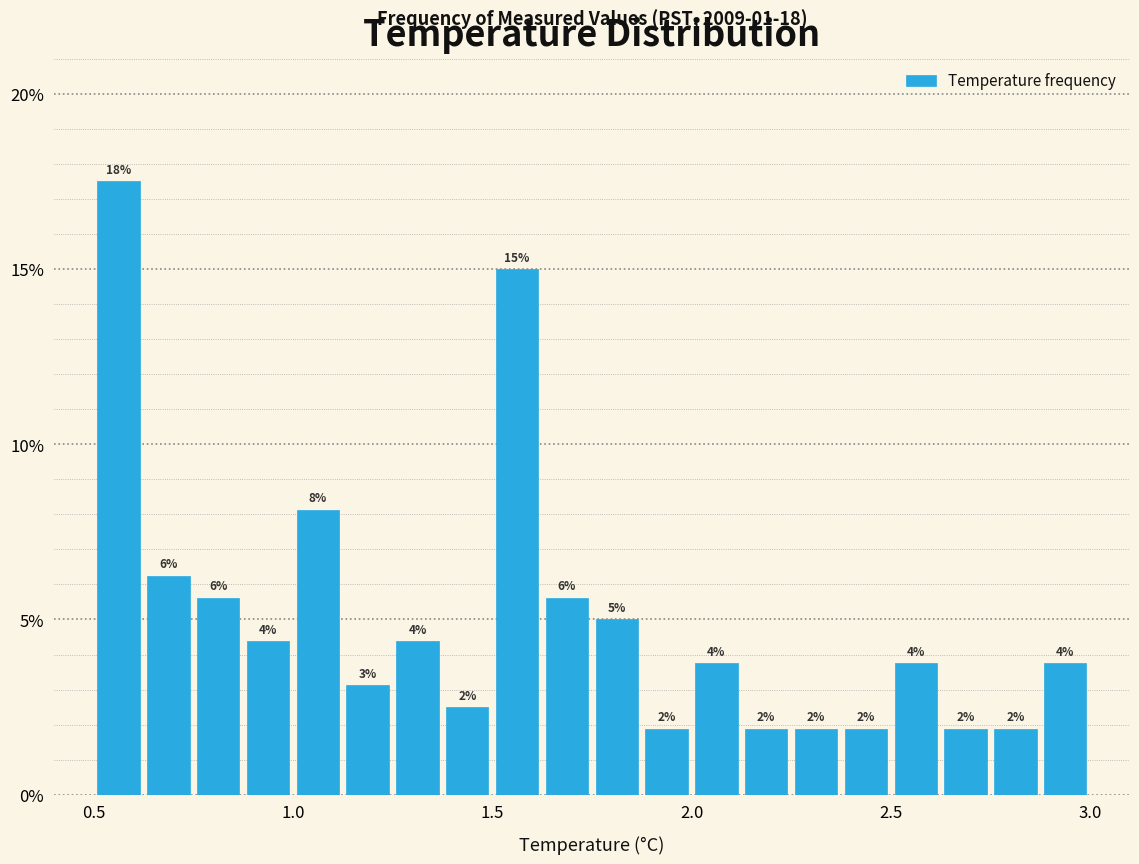

Read against the x-axis, roughly where is the centre of the tallest bar?

0.55